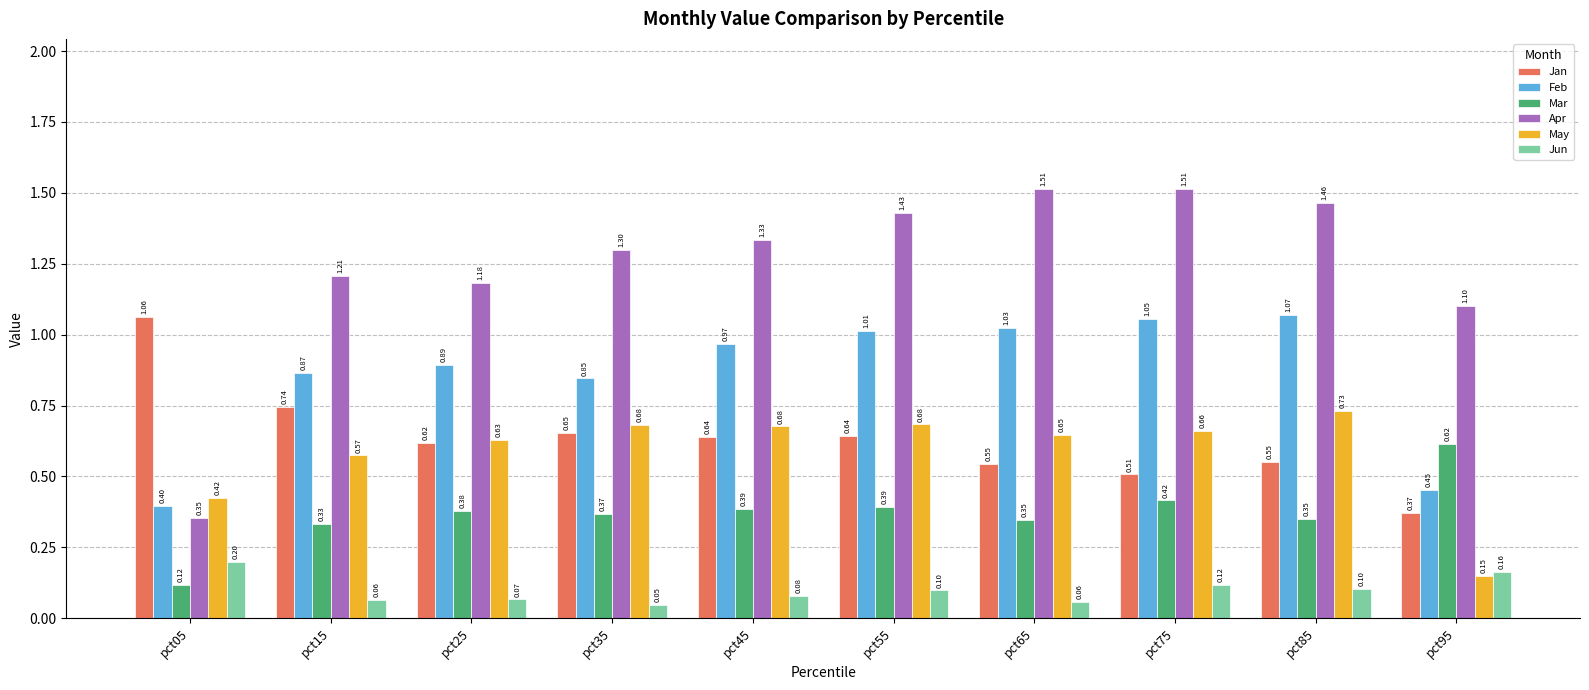

What are all the series names shown in the legend?

Jan, Feb, Mar, Apr, May, Jun